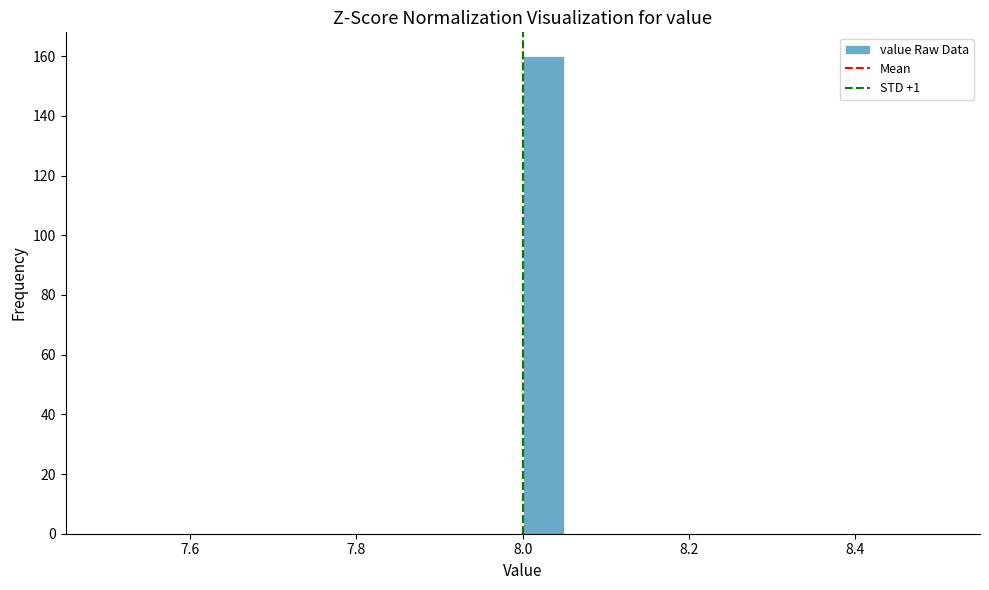

Read against the x-axis, roughly where is the centre of the tallest bar?

8.02